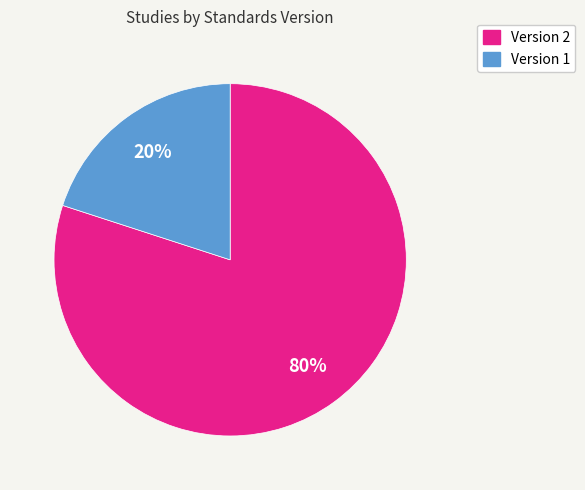

Does any single category account for the majority?

Yes